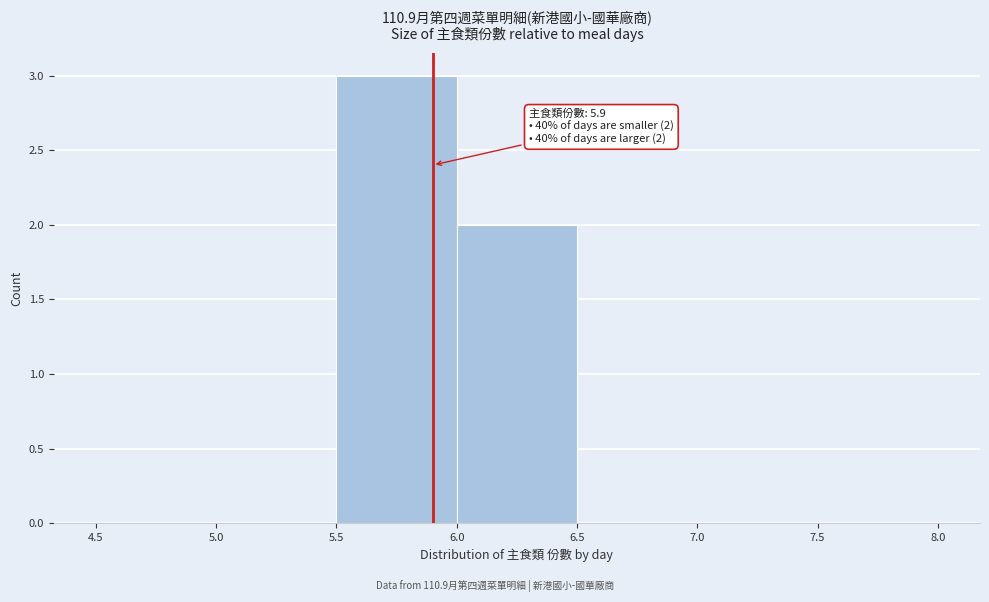

Over which range of the x-axis is the bar tallest?

5.5 to 6.0